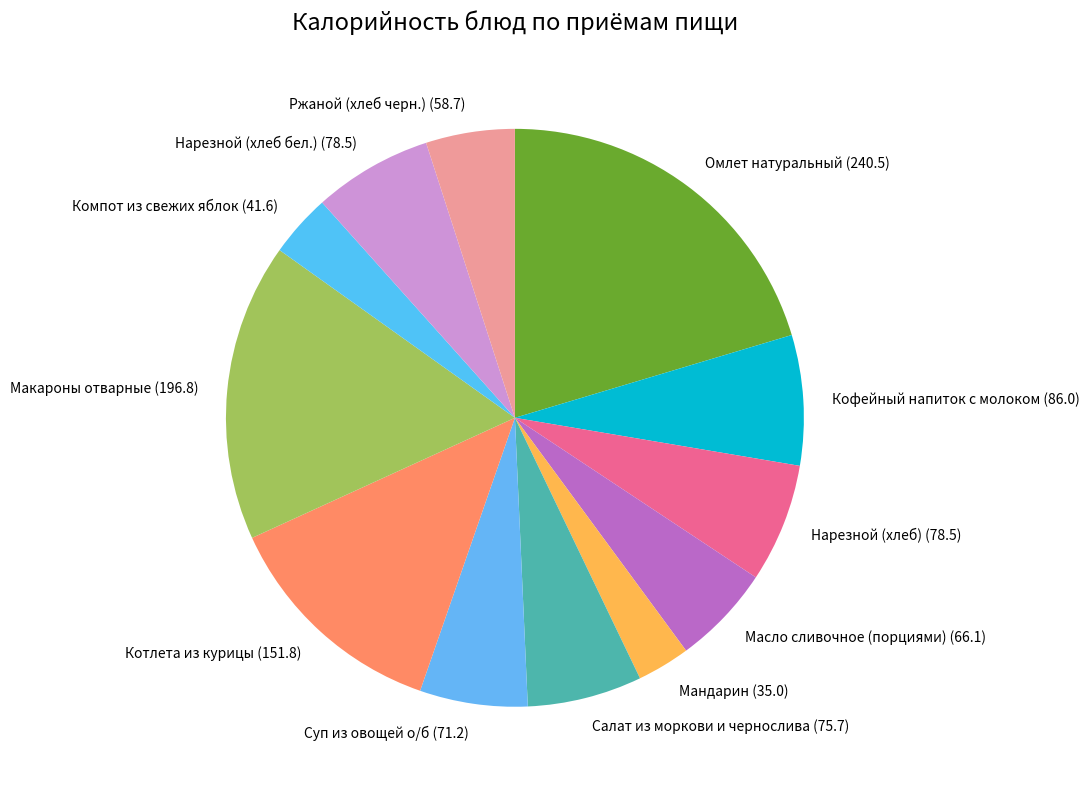

Does Мандарин account for over 50% of the chart?

No